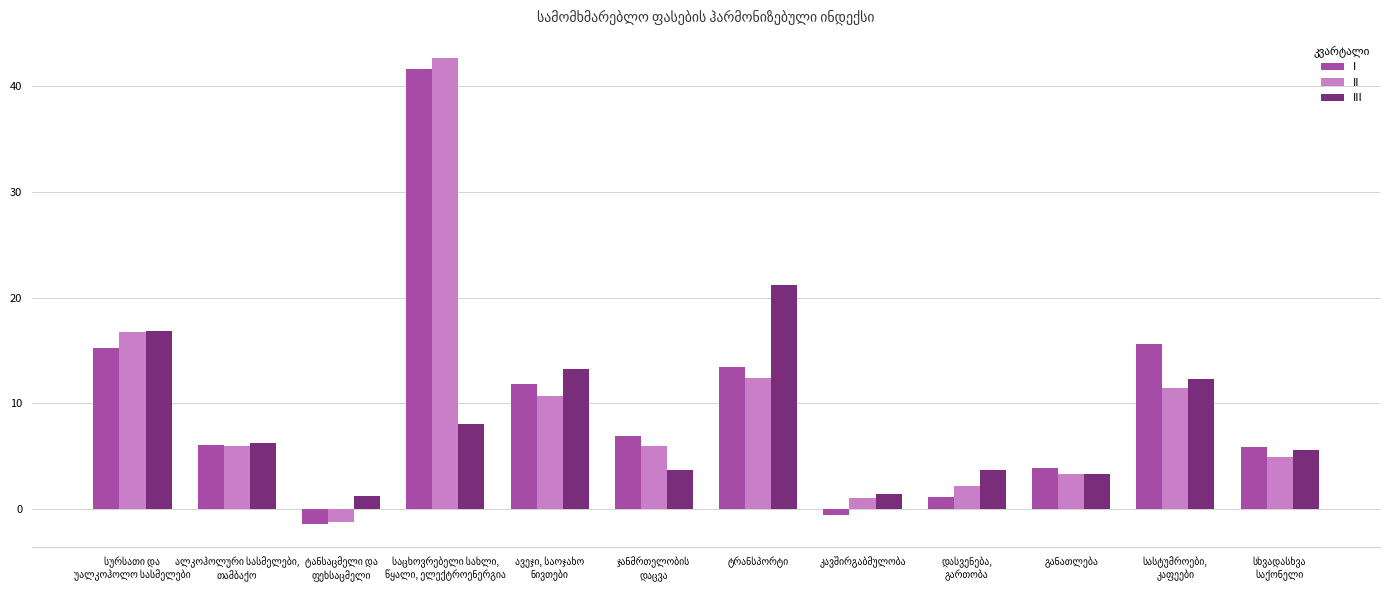

At how many categories does at least one series exceed 0?

12